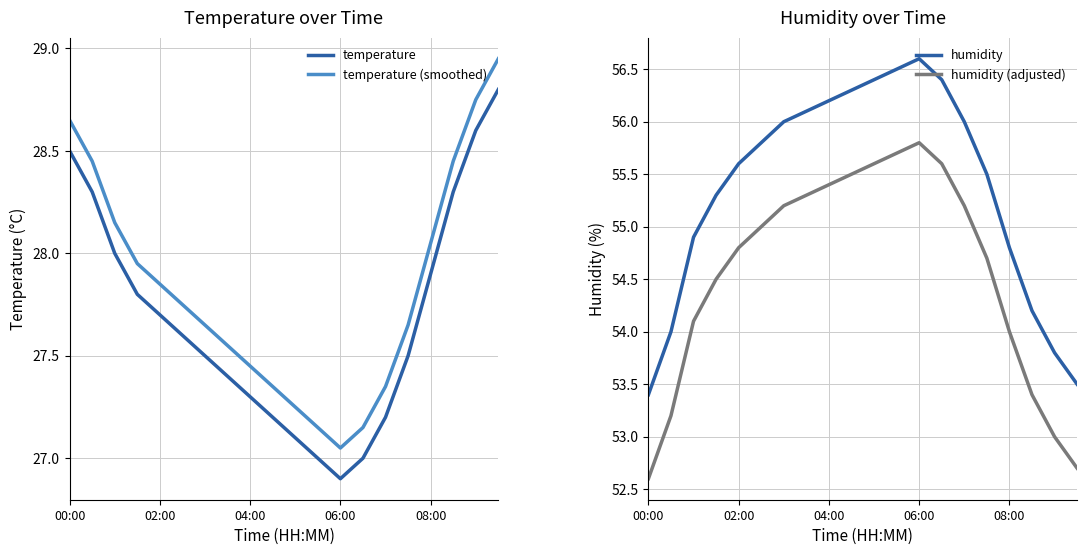

The temperature series shows 38.8 at 02:00. True or false?

False